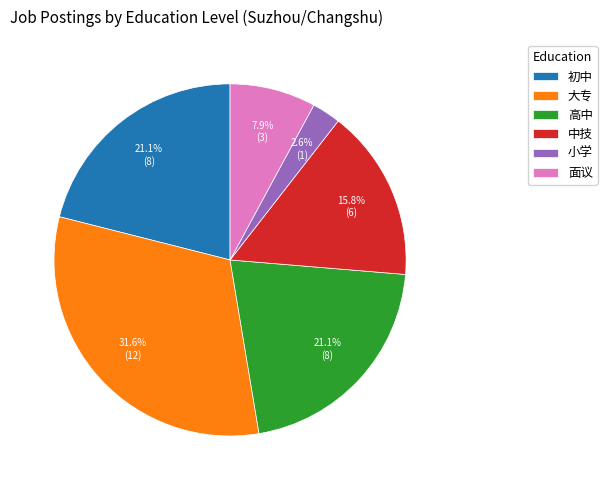

Combined, do 大专 and 初中 account for over 50%?

Yes